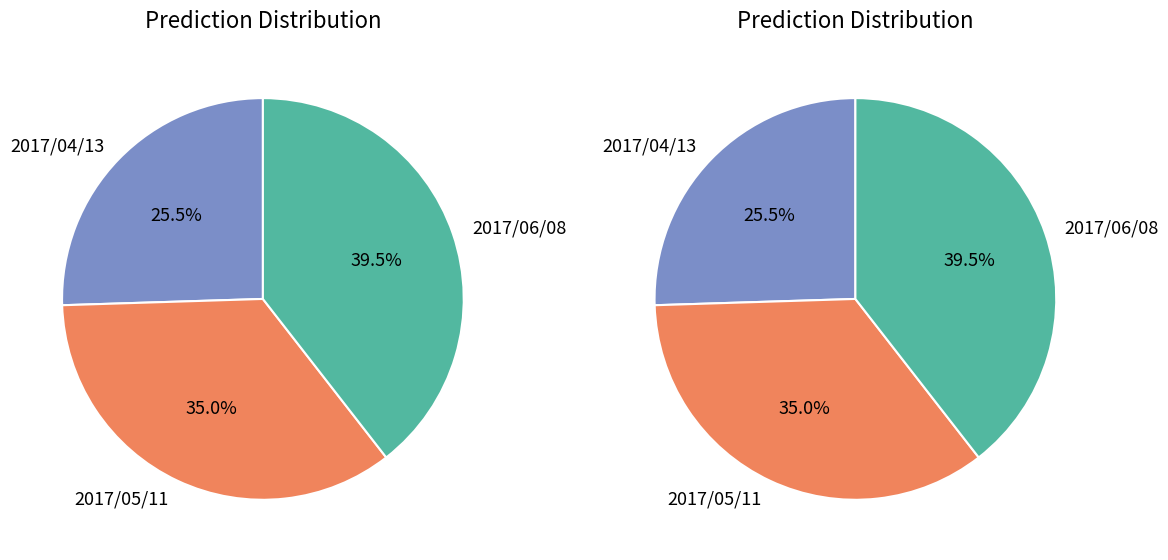

Rank the categories by value from highest to lowest.

2017/06/08, 2017/05/11, 2017/04/13